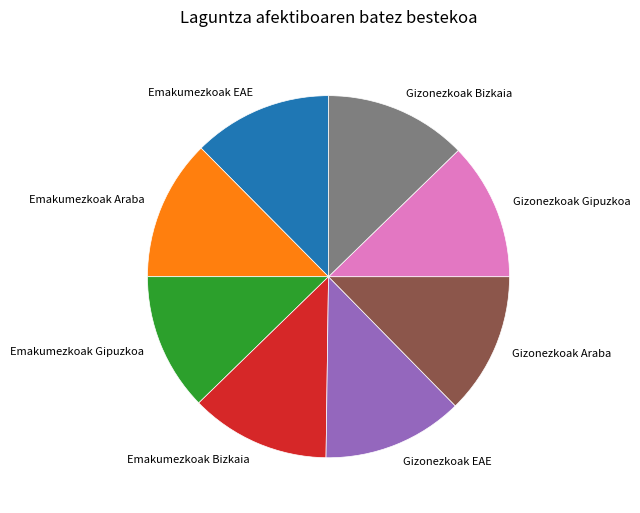

What is the ratio of the value at Emakumezkoak Gipuzkoa to the value at Gizonezkoak Bizkaia?

1.0